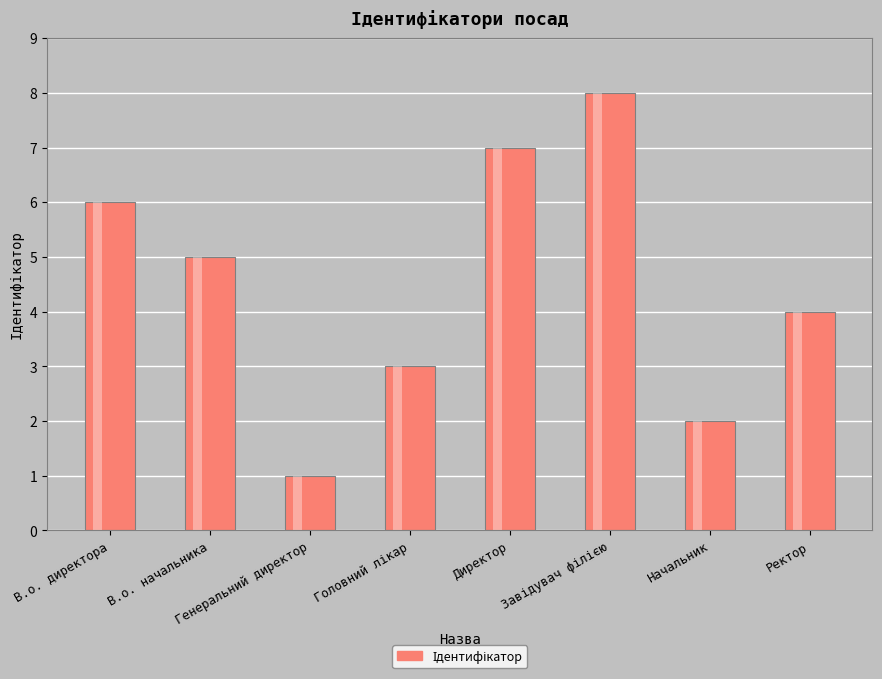

Does the chart contain any negative values?

No